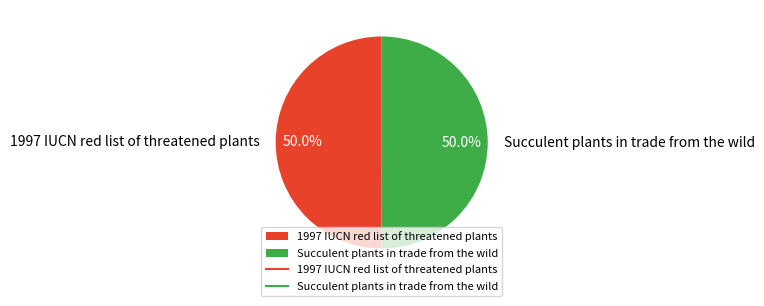

Combined, what portion of the pie is Succulent plants in trade from the wild and 1997 IUCN red list of threatened plants?

100.0%